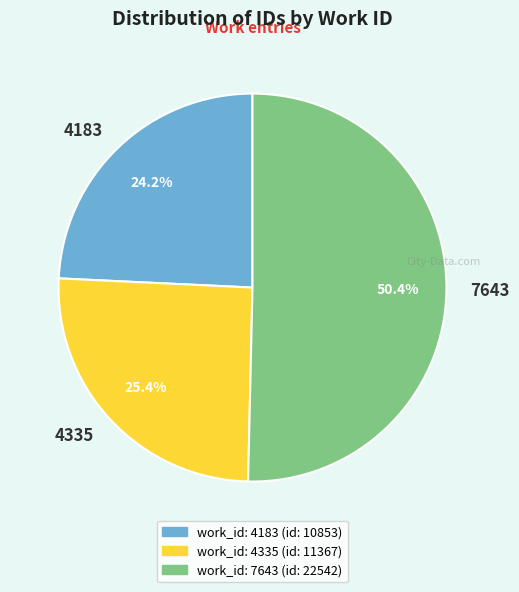

What is the smallest slice in the pie chart?

4183